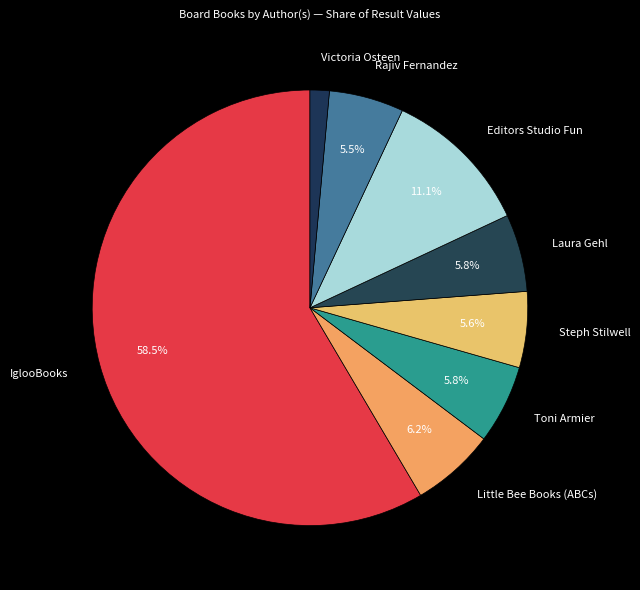

What portion of the pie excludes Little Bee Books (ABCs)?

93.8%